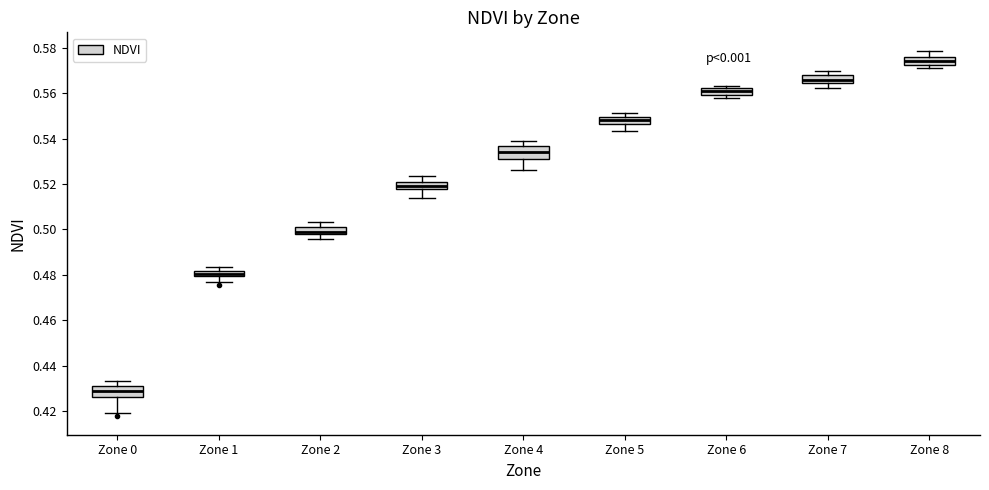

Which box's median line is the highest?

Zone 8